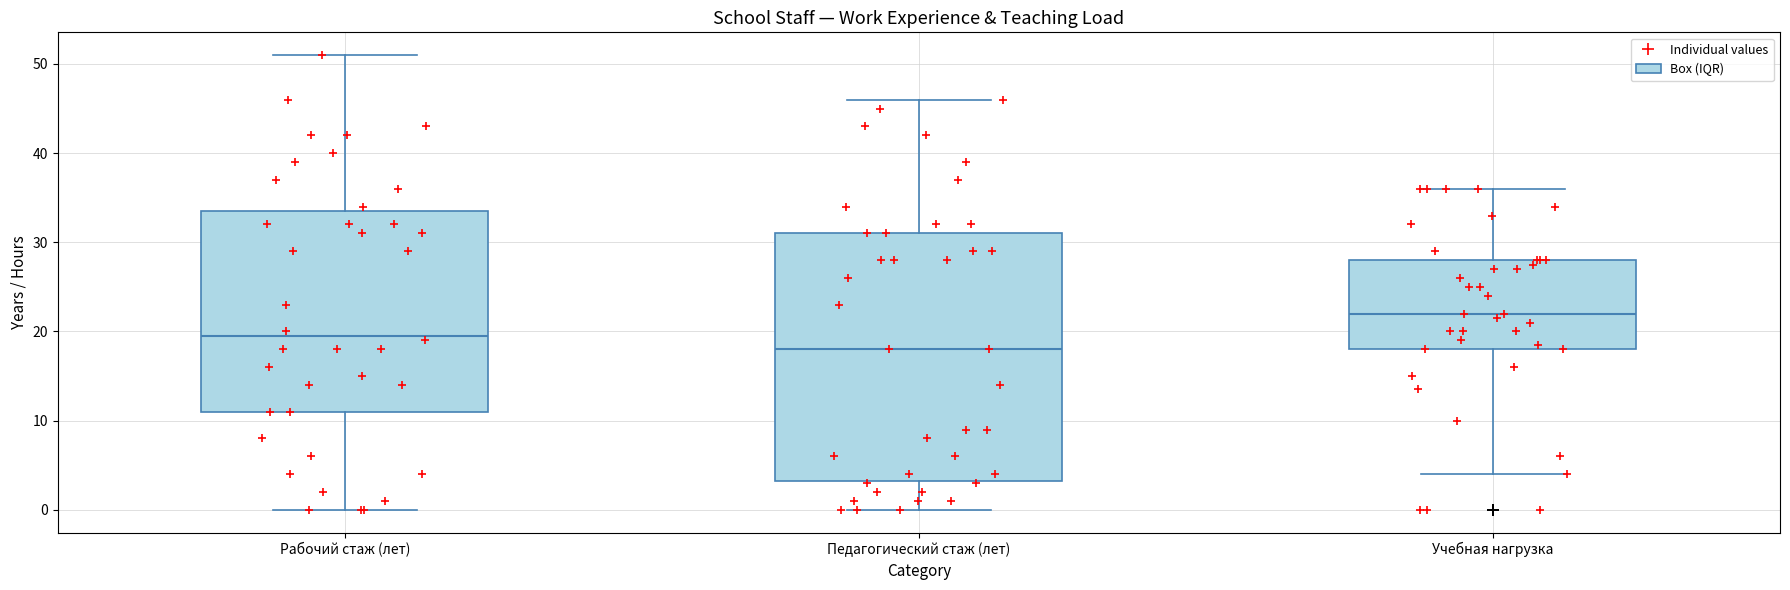

Which box's median line is the lowest?

Педагогический стаж (лет)